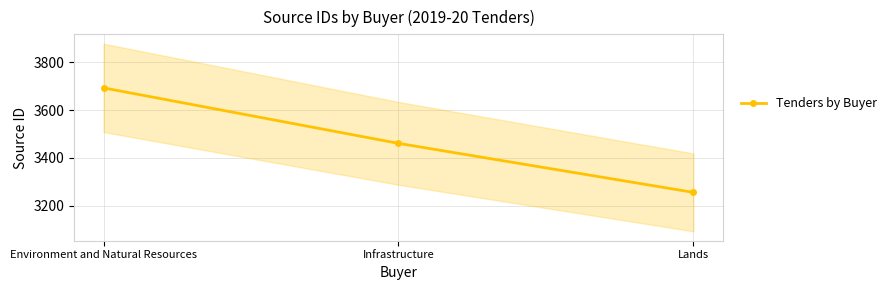

Count the number of categories in the chart.

3